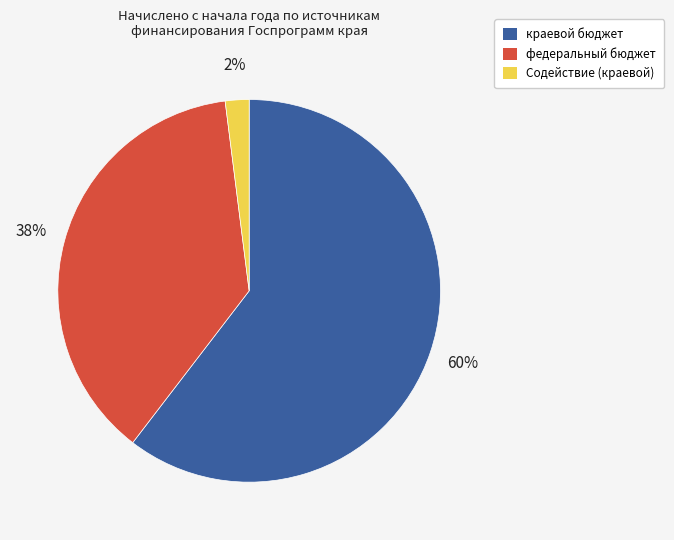

True or false: Содействие (краевой) accounts for 2% of the total.

True